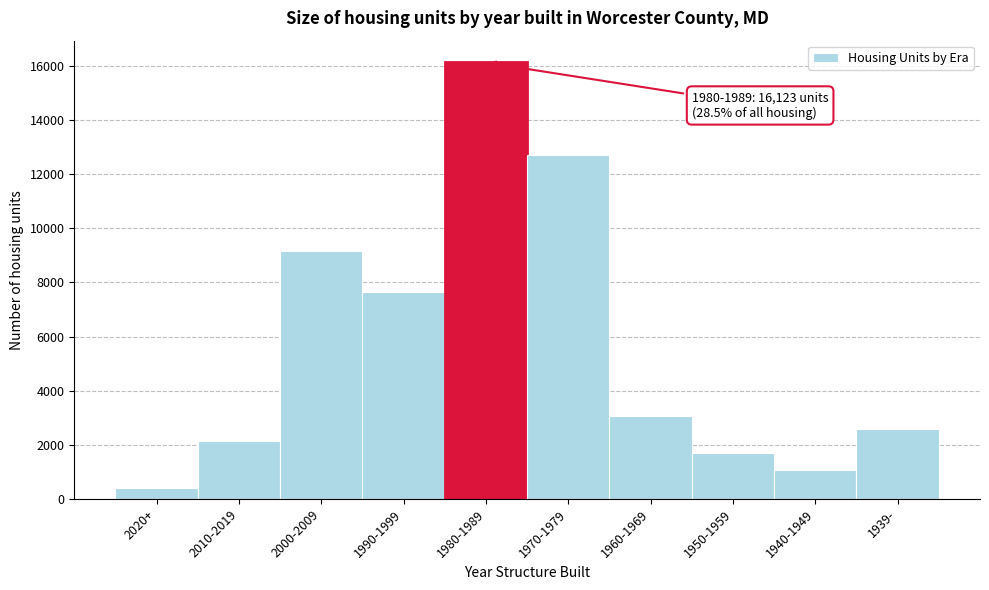

Reading left to right, extract all data points from this chart.

400	2139	9142	7659	16123	12698	3073	1704	1070	2577